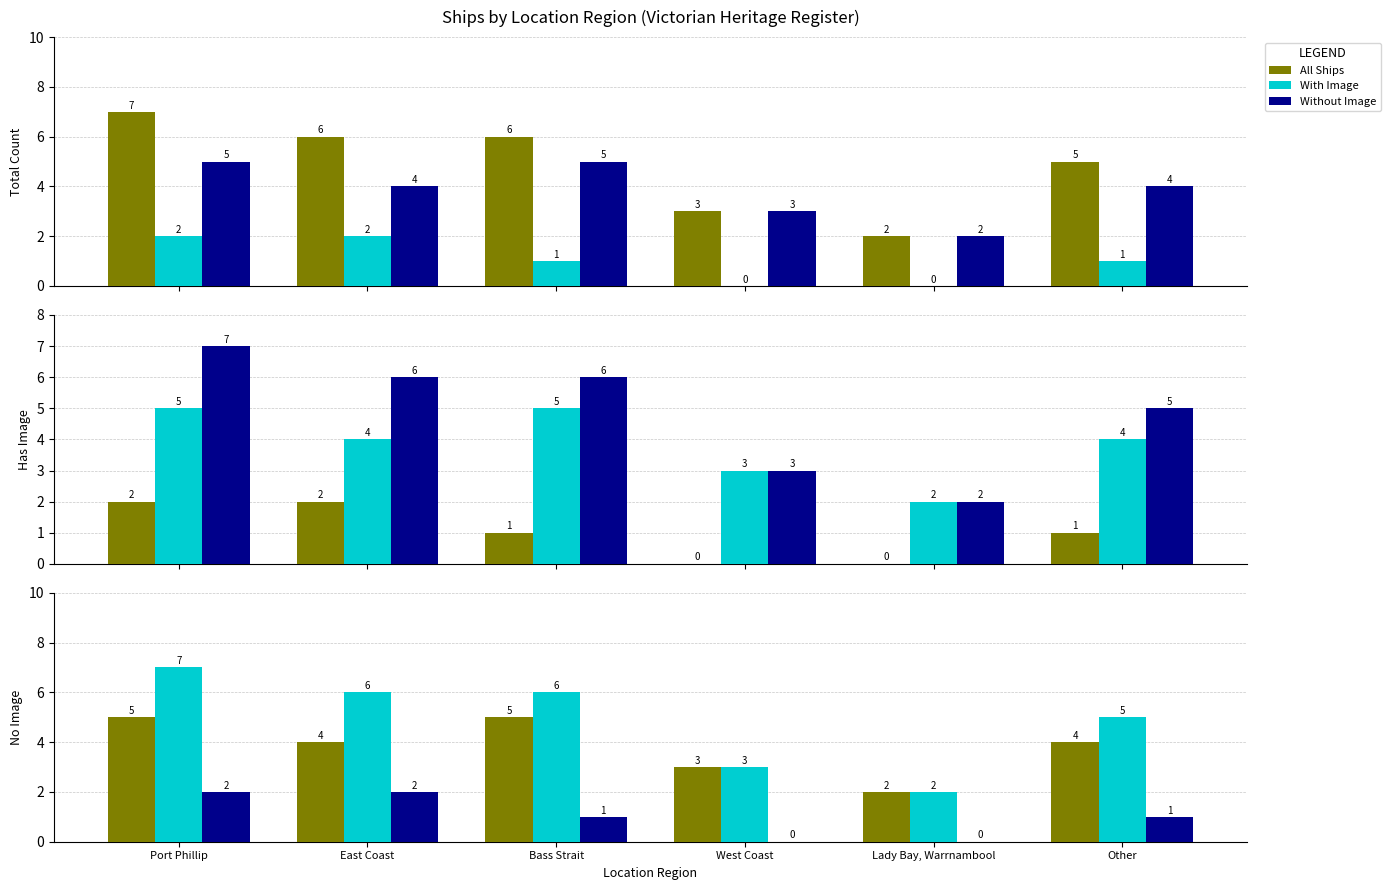

Which series changed the most between East Coast and Other?

With Image